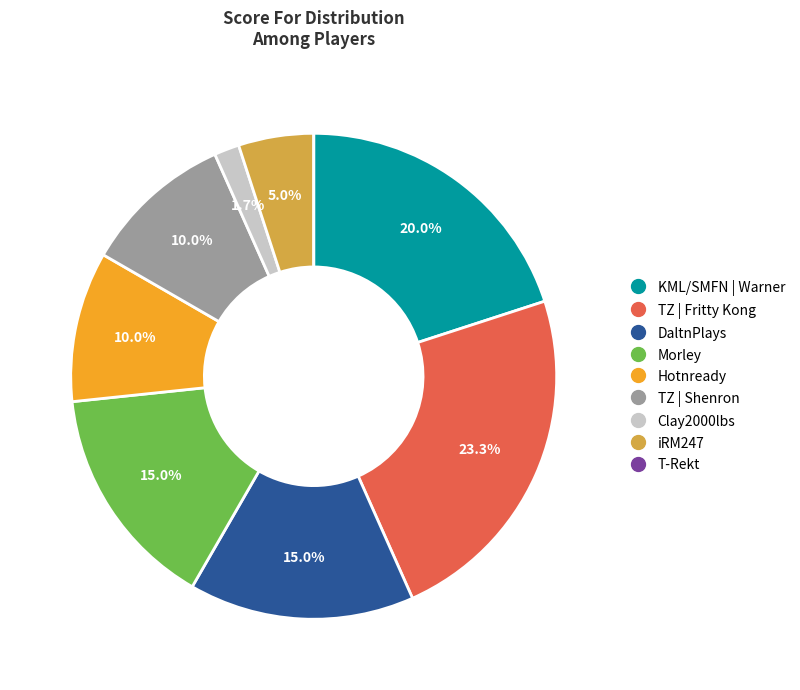

To the nearest percent, what is the combined percentage of KML/SMFN | Warner and Clay2000lbs?

22%